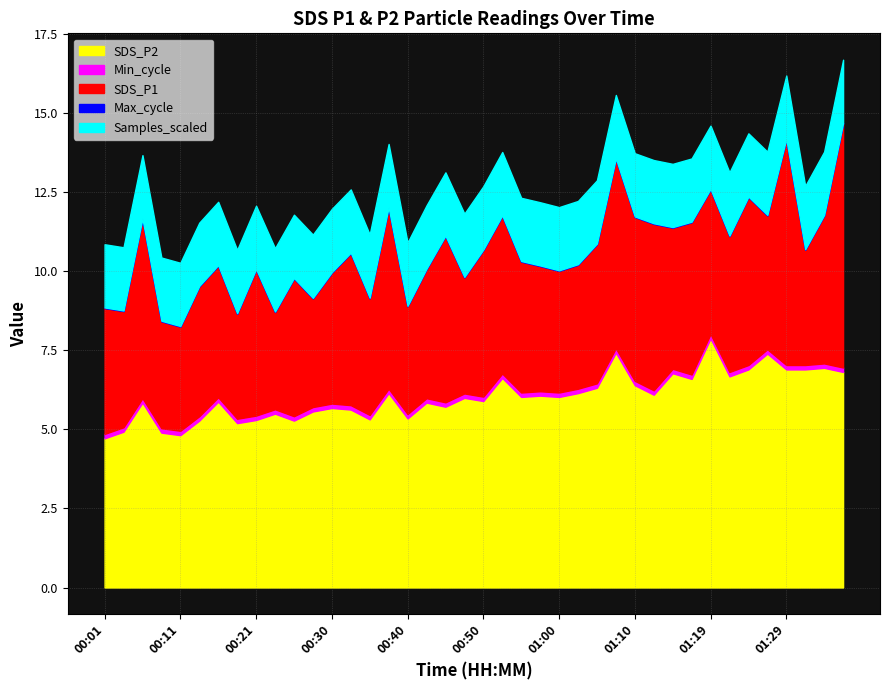

At which label does SDS_P2 reach its peak?

01:19